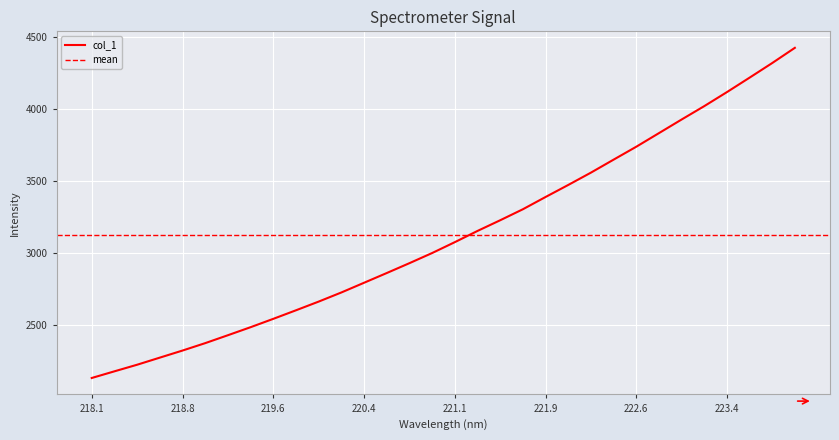

True or false: there are more than 0 points higher than both neighbors.

False